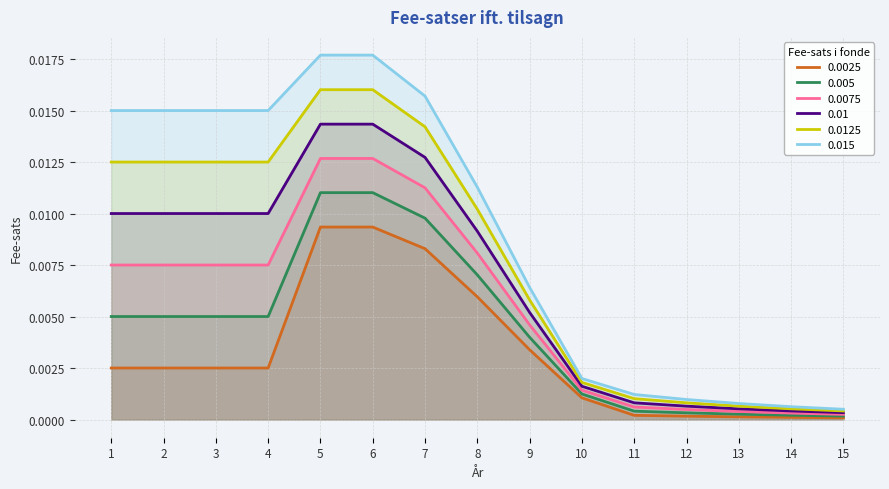

List the labels in order of 0.0075 value, largest first.

5, 6, 7, 8, 1, 2, 3, 4, 9, 10, 11, 12, 13, 14, 15